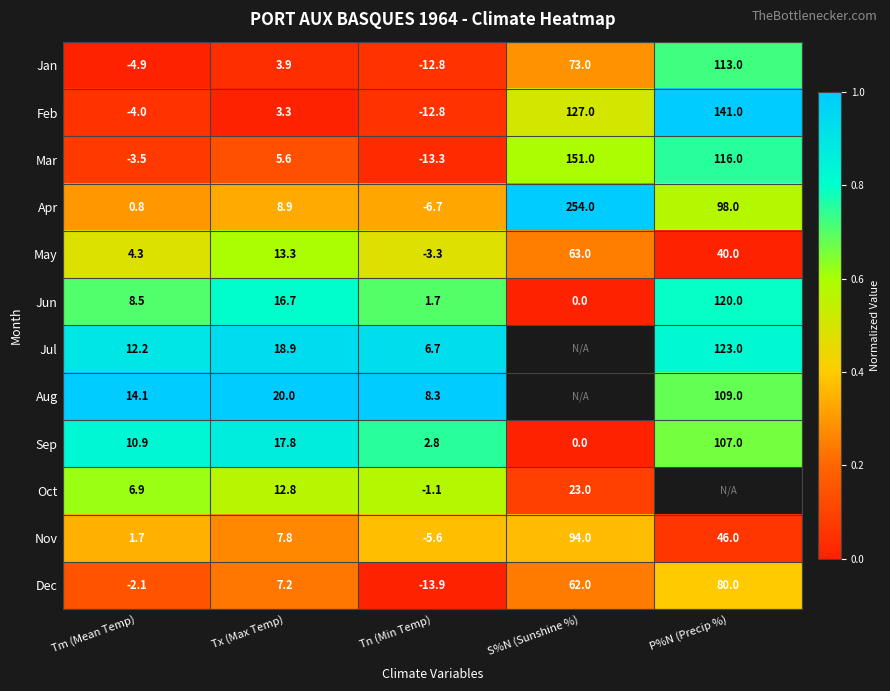

What is the sum of all Sep values?

138.5